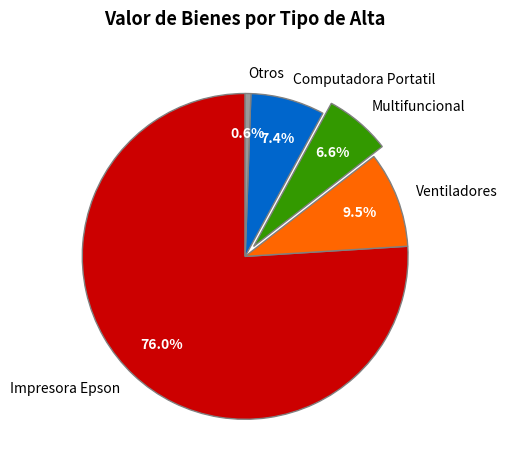

What is the majority slice?

Impresora Epson